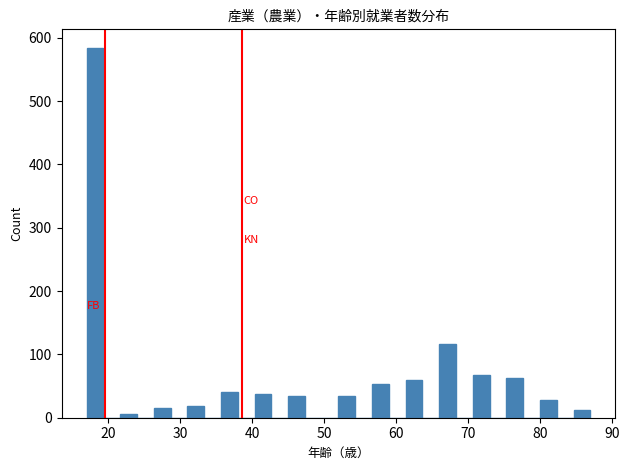

Read against the x-axis, roughly where is the centre of the tallest bar?

18